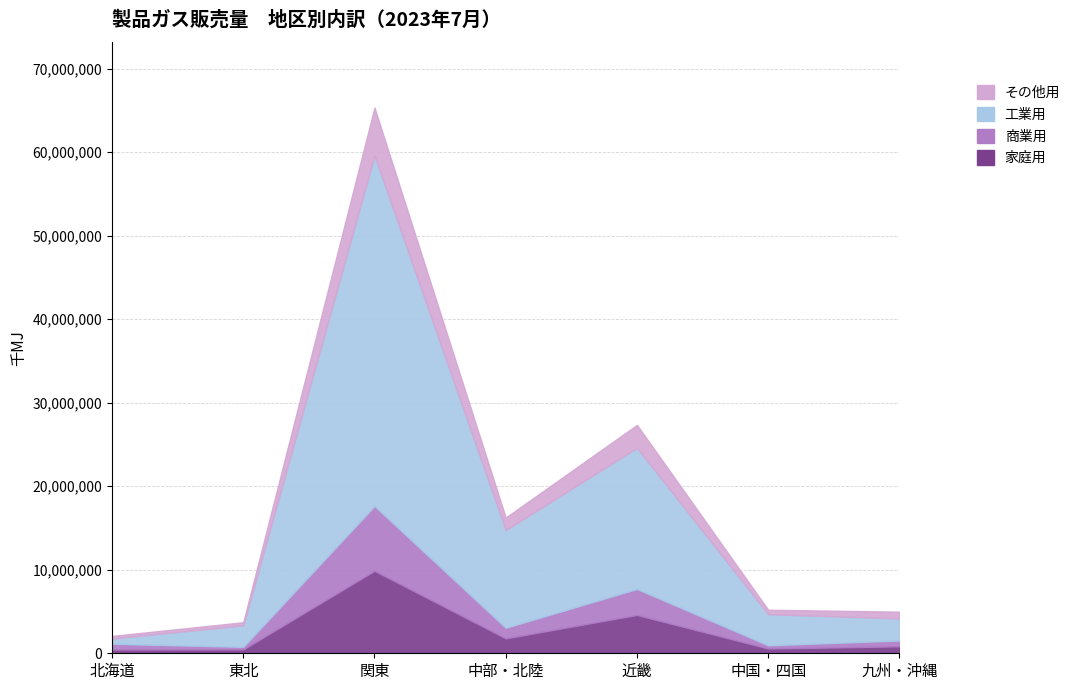

What is the sum of the 工業用 values at 中部・北陸 and 北海道?

12335566